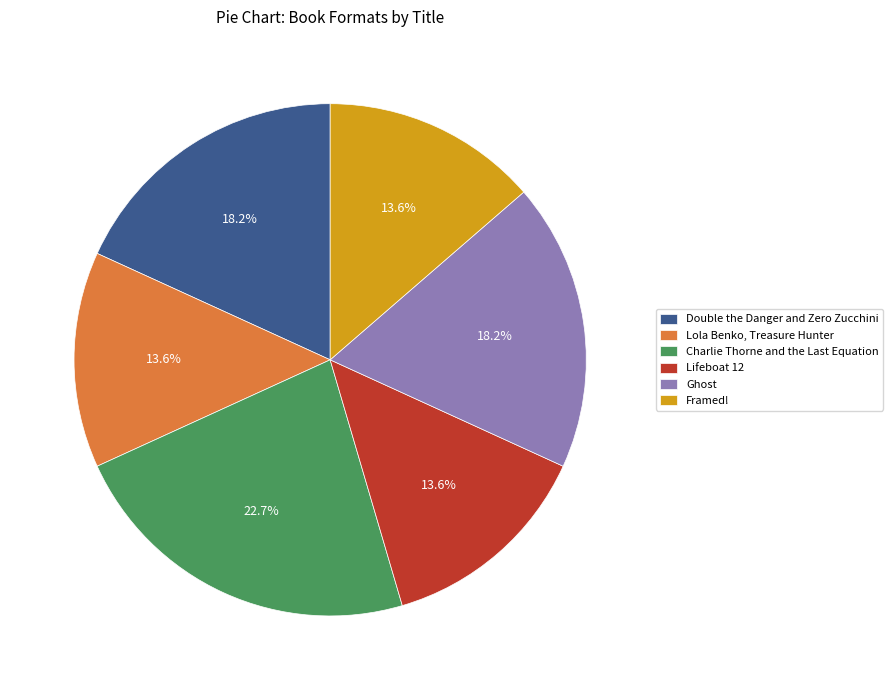

What is the largest slice in the pie chart?

Charlie Thorne and the Last Equation